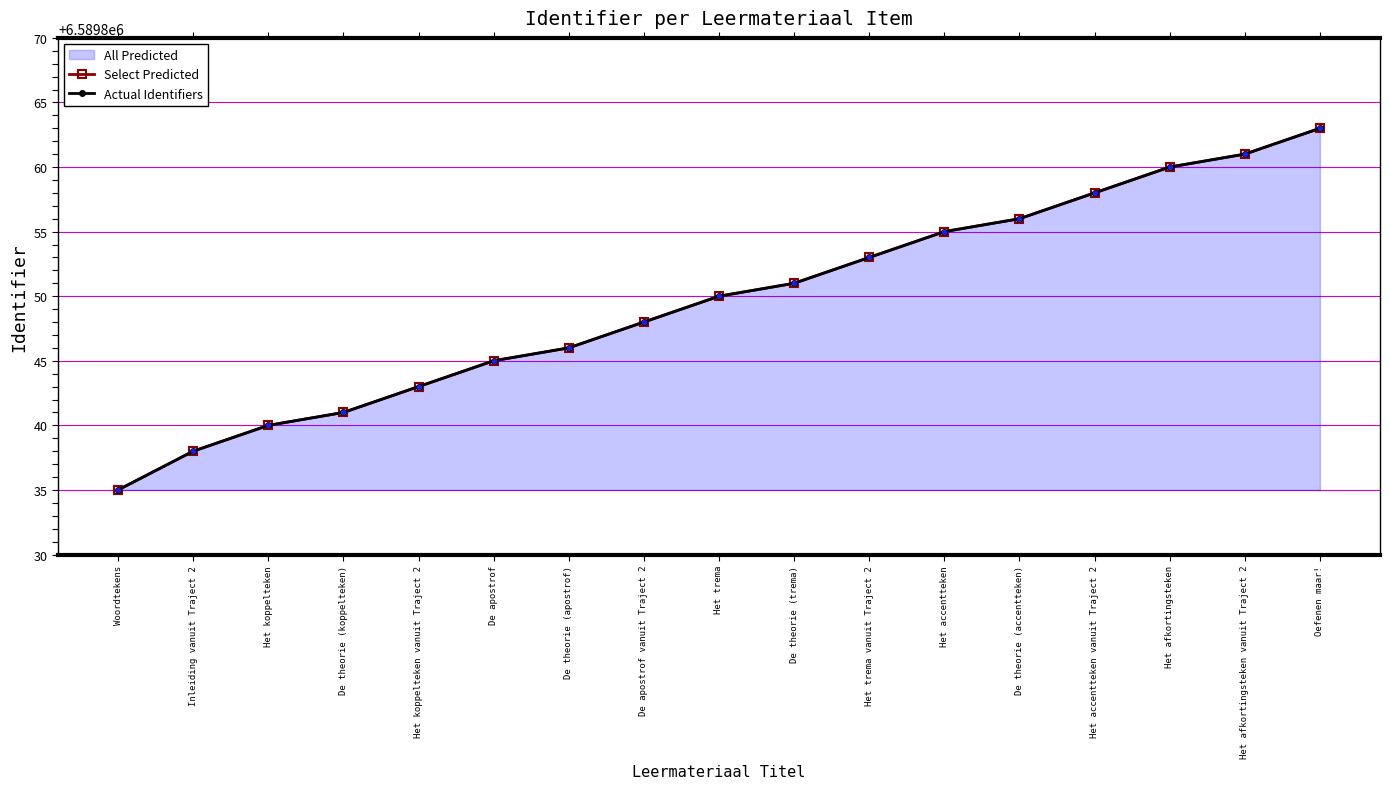

Which series contains the highest Y value?

Select Predicted